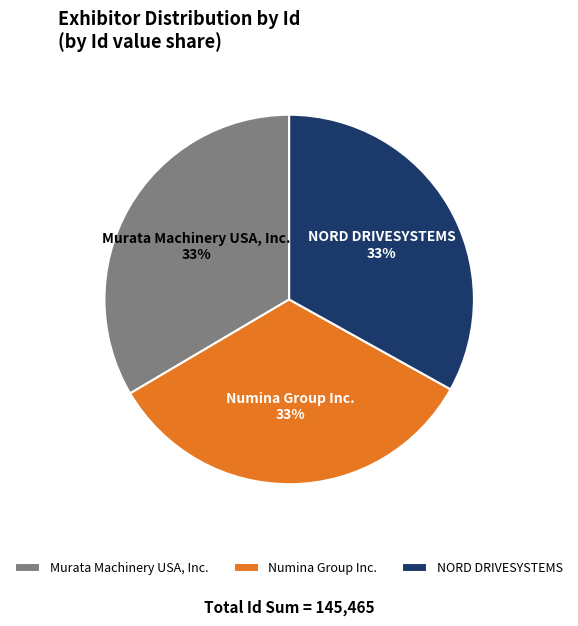

Count the number of slices in the pie.

3